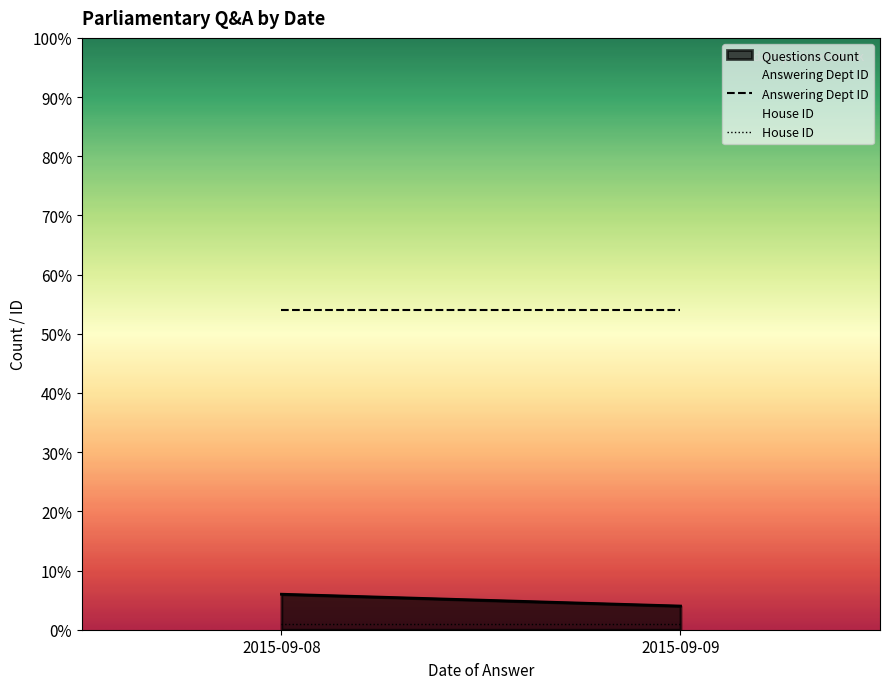

True or false: House ID has more than 0 interior local peaks.

False